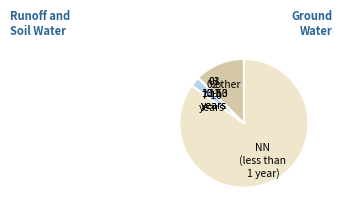

Is NN (less than 1 year) the majority of the pie?

Yes